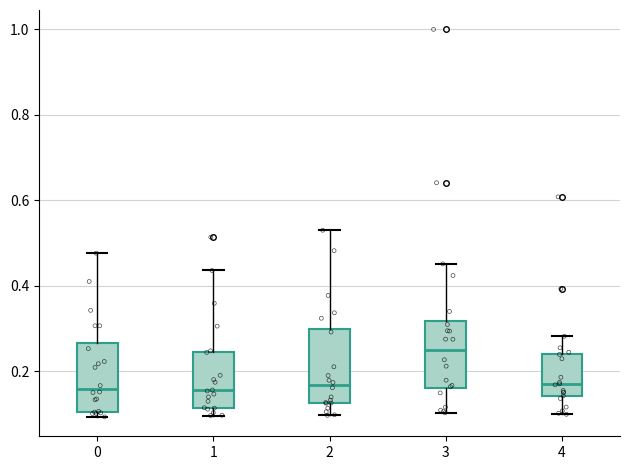

Reading left to right, transcribe this box plot: for each box, give where its median line is, the range the box spans, and where its two whiskers end, as read against the y-axis. The values are not printed on the chart, so give them approximately, as read against the axis.

0: median 0.16, box 0.10 to 0.26, whiskers 0.10 (just below the box's lower edge) to 0.48
1: median 0.16, box 0.12 to 0.24, whiskers 0.10 to 0.44
2: median 0.16, box 0.12 to 0.30, whiskers 0.10 to 0.52
3: median 0.26, box 0.16 to 0.32, whiskers 0.10 to 0.46
4: median 0.16, box 0.14 to 0.24, whiskers 0.10 to 0.28